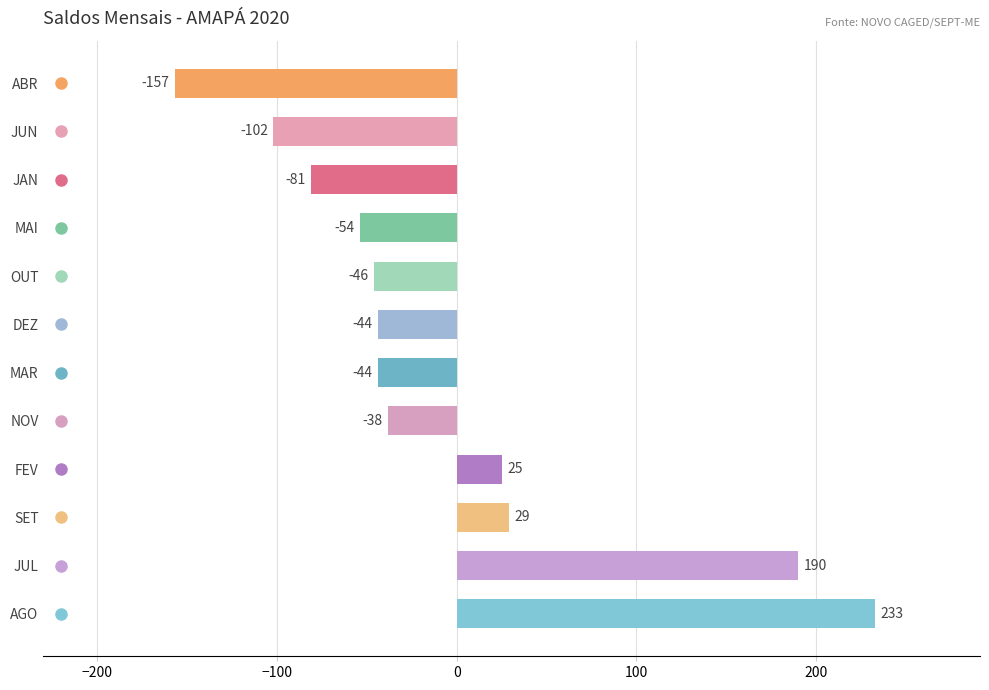

Where is the data nearest to the value 38?

SET